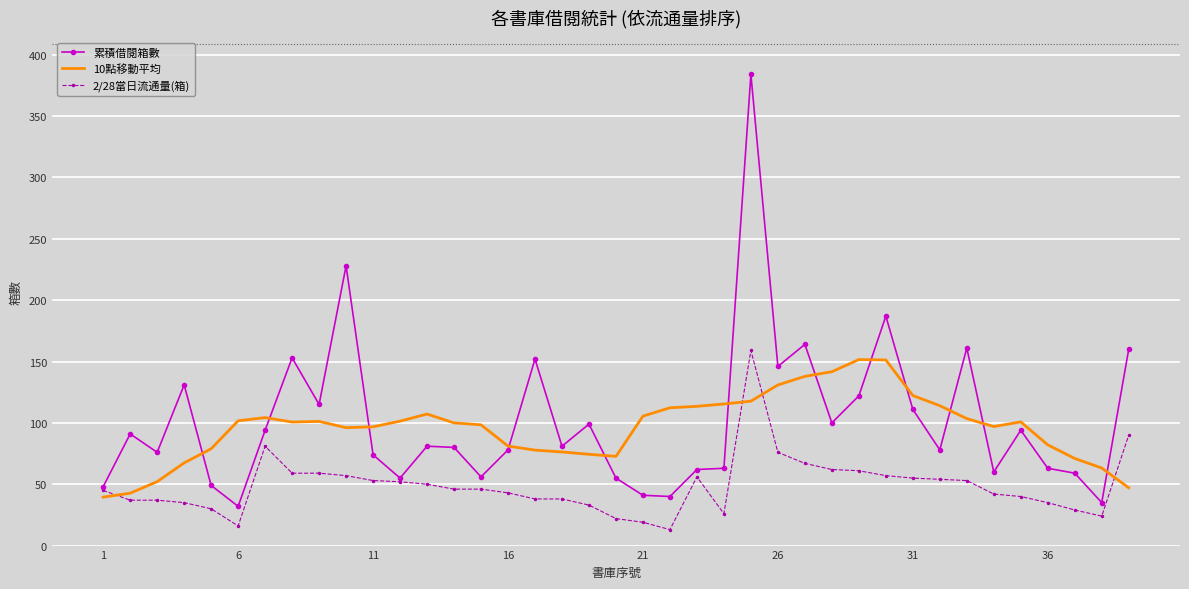

Which series has the widest spread of values?

累積借閱箱數